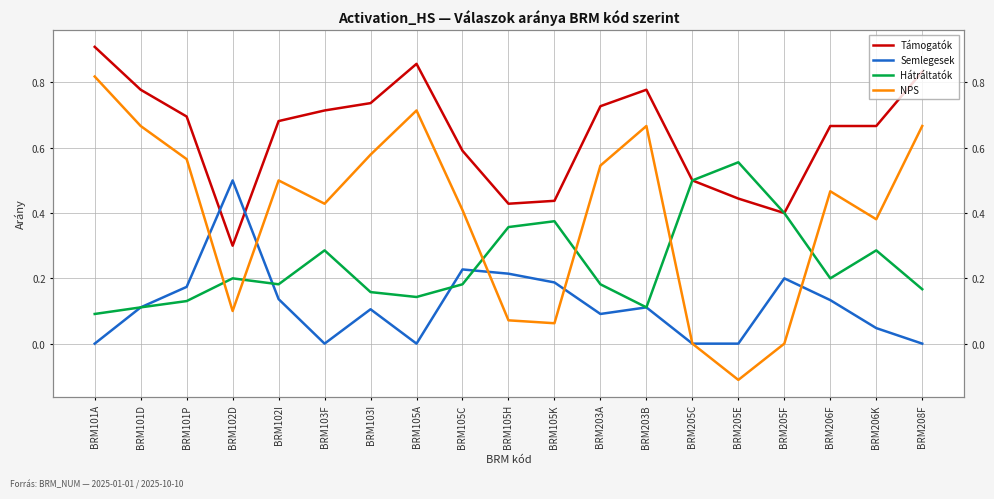

The value of Támogatók at BRM101D is 1.3. True or false?

False